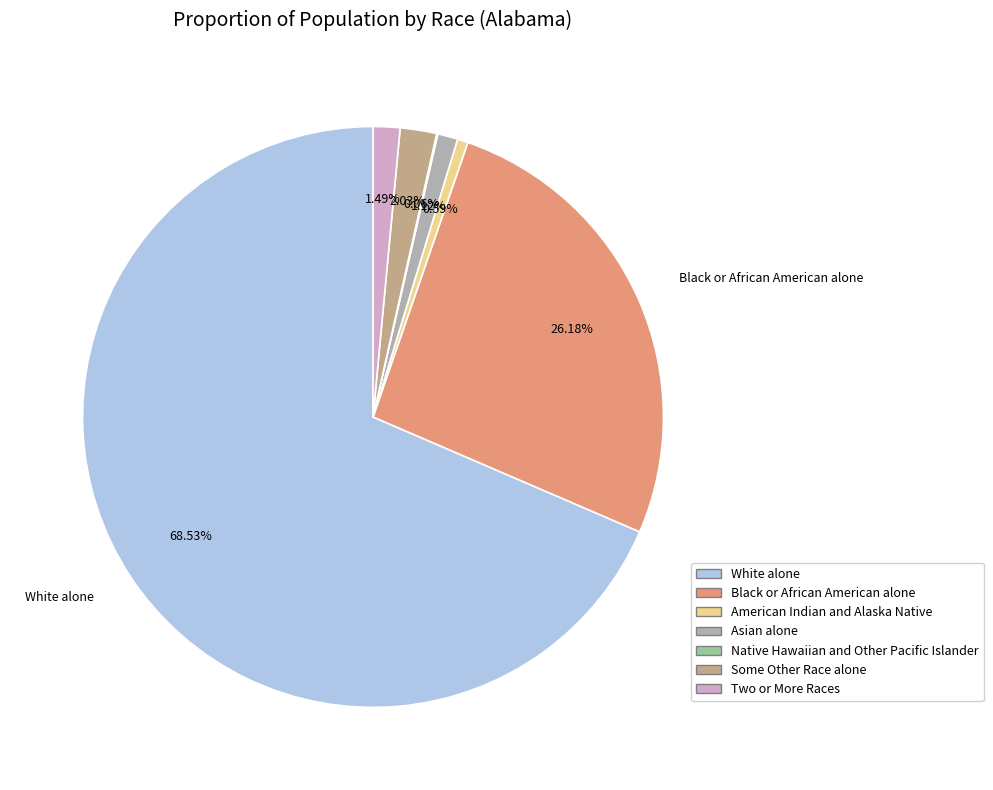

Do Black or African American alone and Some Other Race alone together represent more than half of the pie?

No